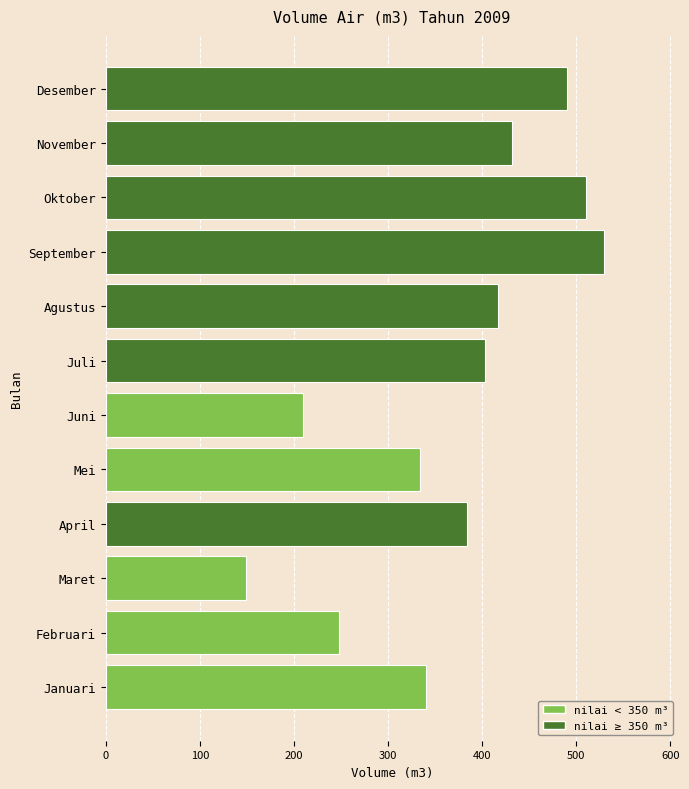

Read the value at Mei, to the nearest 5.

335